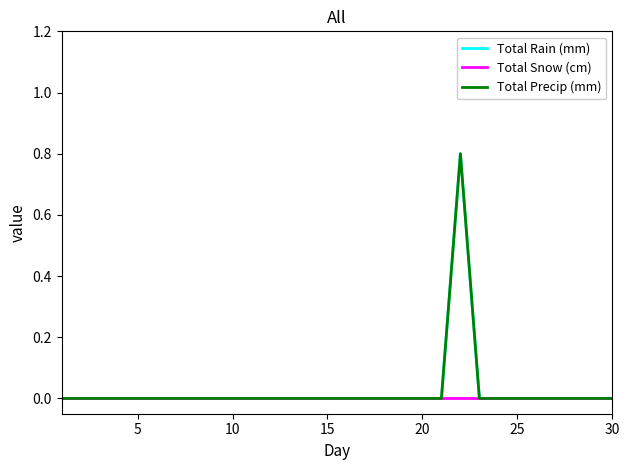

Reading left to right, what are all the values shown in this chart?

Total Rain (mm): 0.0	0.0	0.0	0.0	0.0	0.0	0.0	0.0	0.0	0.0	0.0	0.0	0.0	0.0	0.0	0.0	0.0	0.0	0.0	0.0	0.0	0.8	0.0	0.0	0.0	0.0	0.0	0.0	0.0	0.0
Total Snow (cm): 0.0	0.0	0.0	0.0	0.0	0.0	0.0	0.0	0.0	0.0	0.0	0.0	0.0	0.0	0.0	0.0	0.0	0.0	0.0	0.0	0.0	0.0	0.0	0.0	0.0	0.0	0.0	0.0	0.0	0.0
Total Precip (mm): 0.0	0.0	0.0	0.0	0.0	0.0	0.0	0.0	0.0	0.0	0.0	0.0	0.0	0.0	0.0	0.0	0.0	0.0	0.0	0.0	0.0	0.8	0.0	0.0	0.0	0.0	0.0	0.0	0.0	0.0